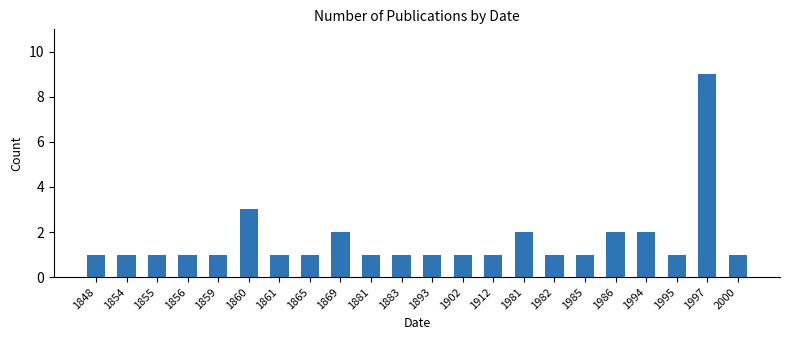

What value does the data have at 1981?

2